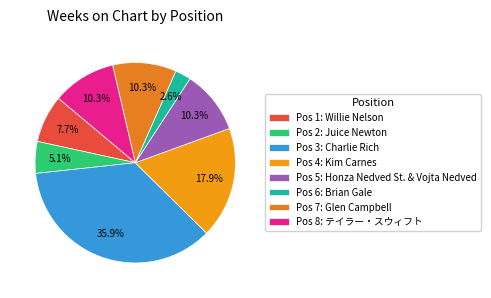

Which category has the smallest portion of the pie?

Pos 6: Brian Gale